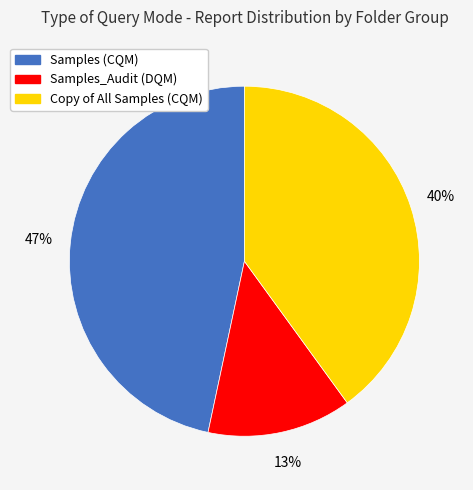

Does any single category account for the majority?

No